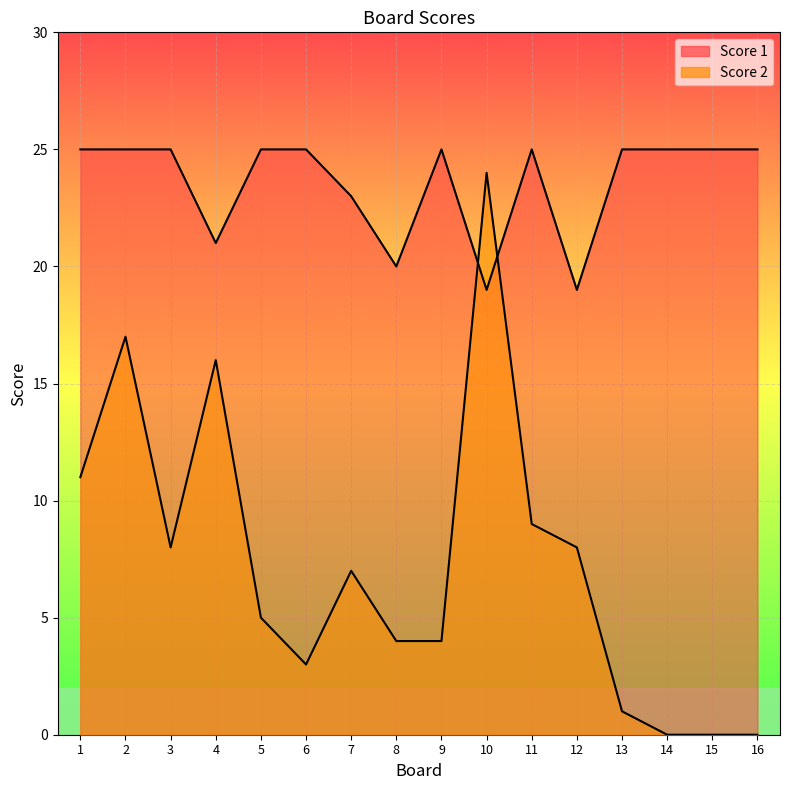

Rank the series by their average value, from lowest to highest.

Score 2, Score 1